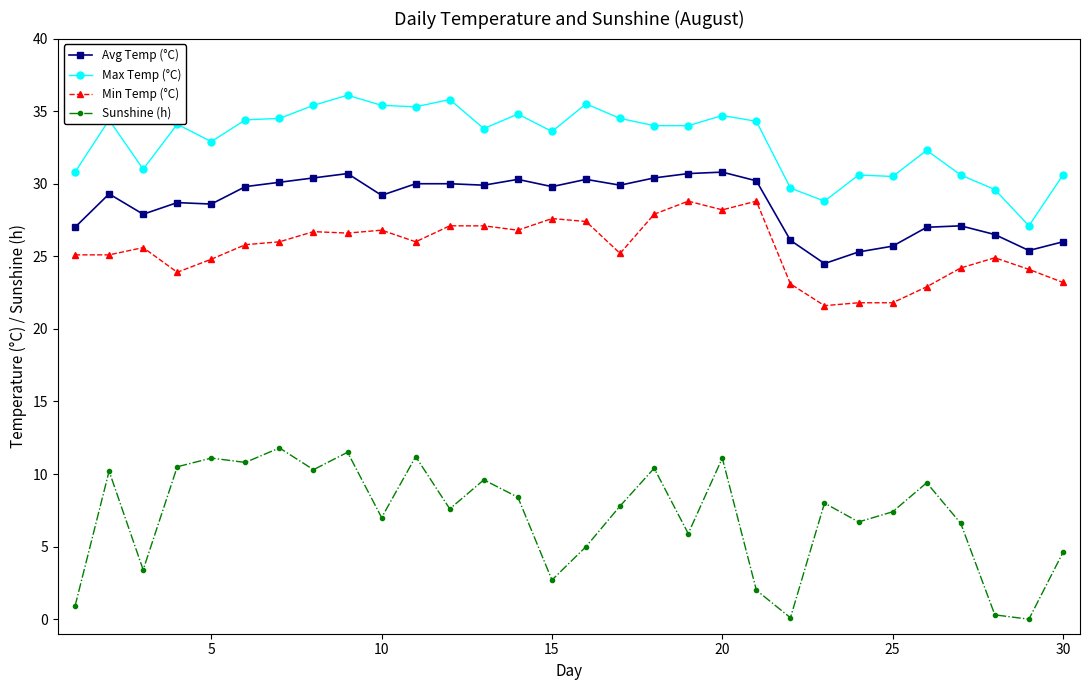

What is the maximum value for Sunshine (h)?

11.8